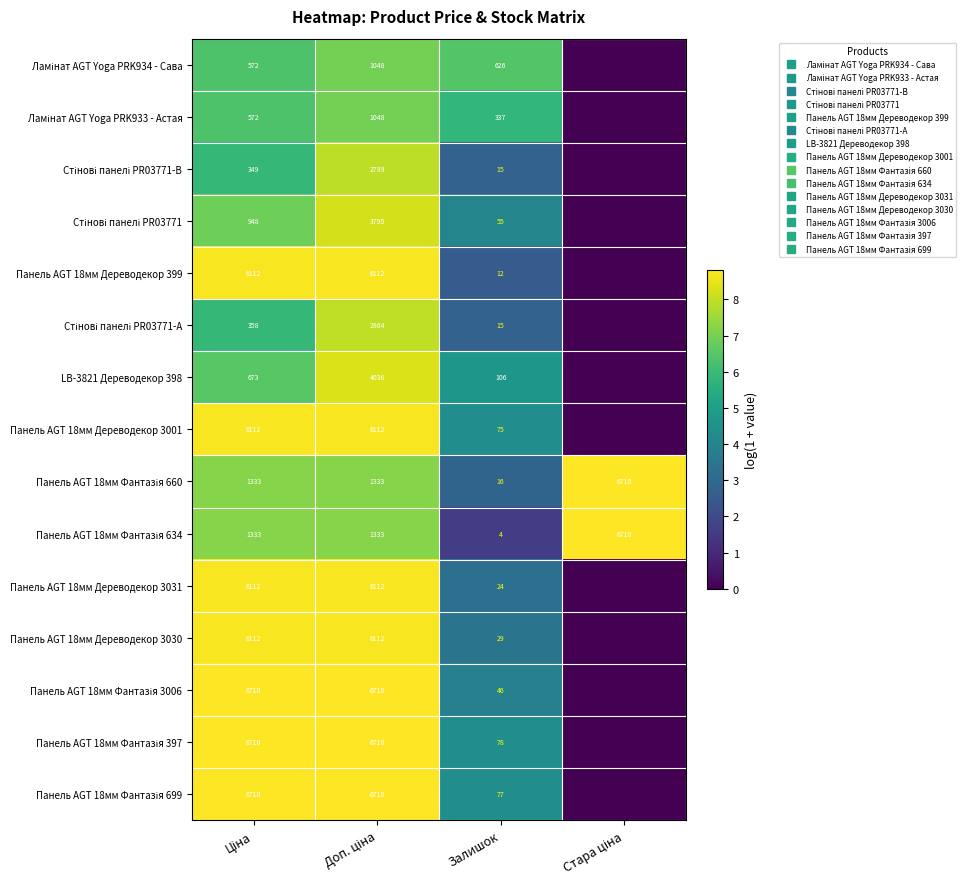

At which category is the sum across all series the highest?

Доп. ціна